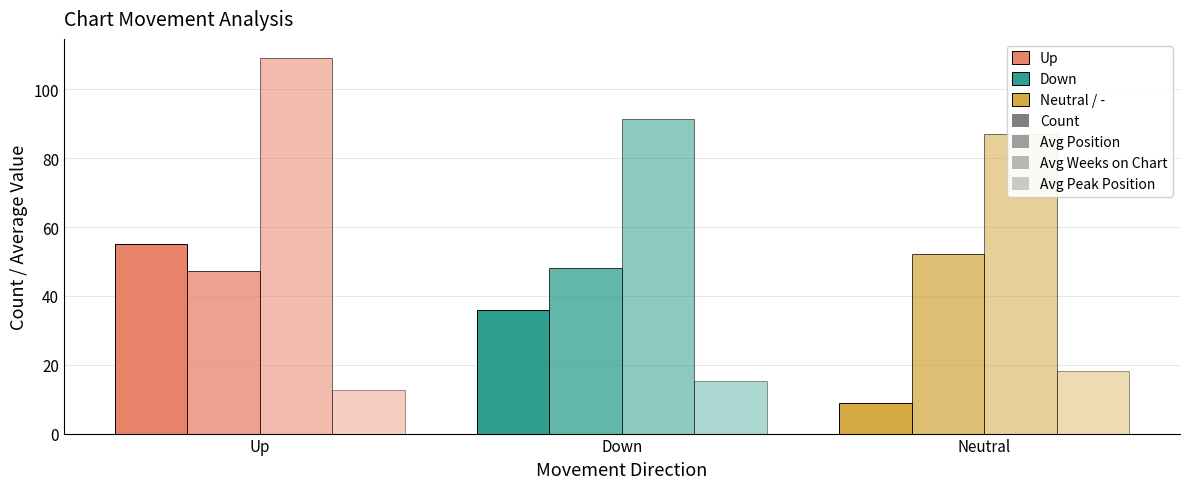

Is it true that Avg Weeks on Chart equals 87.0 at Neutral?

True